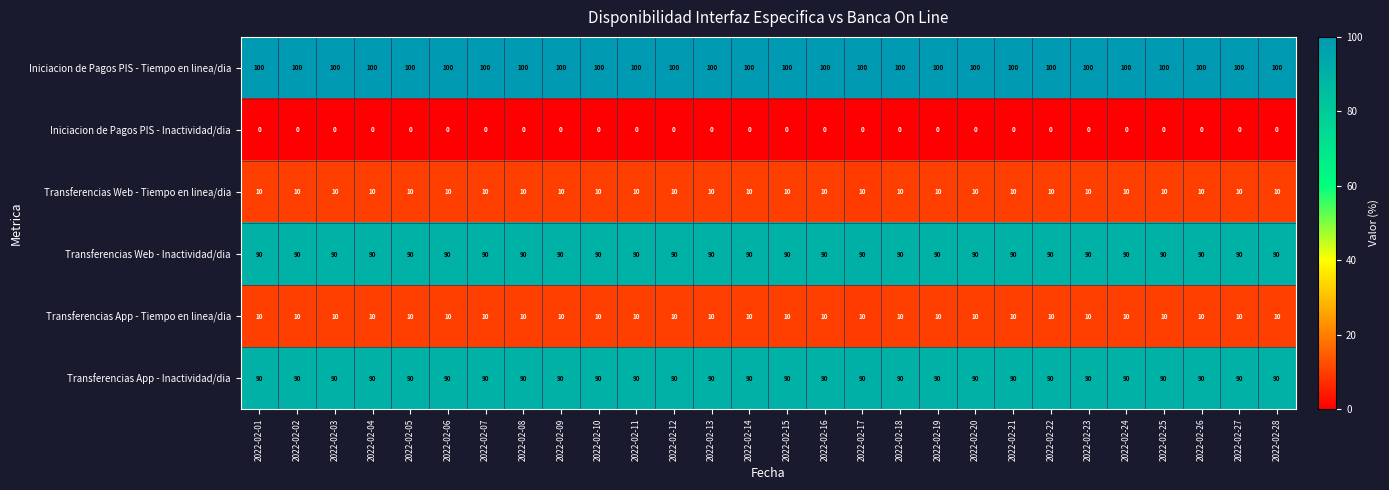

Count the number of categories in the chart.

28